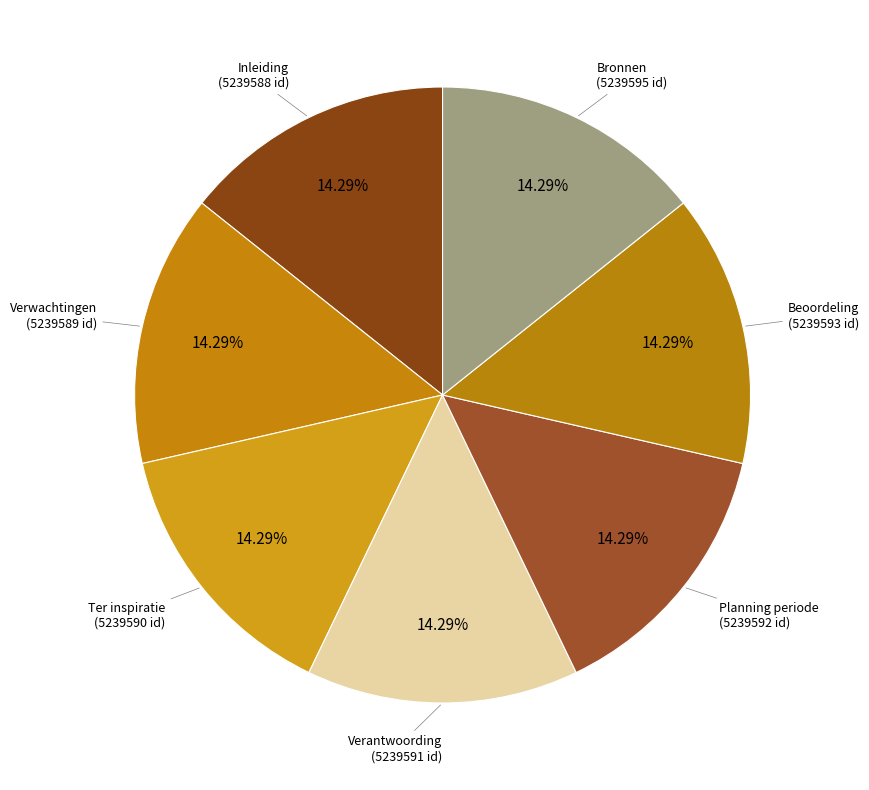

Combined, what portion of the pie is Bronnen and Verwachtingen?

28.6%